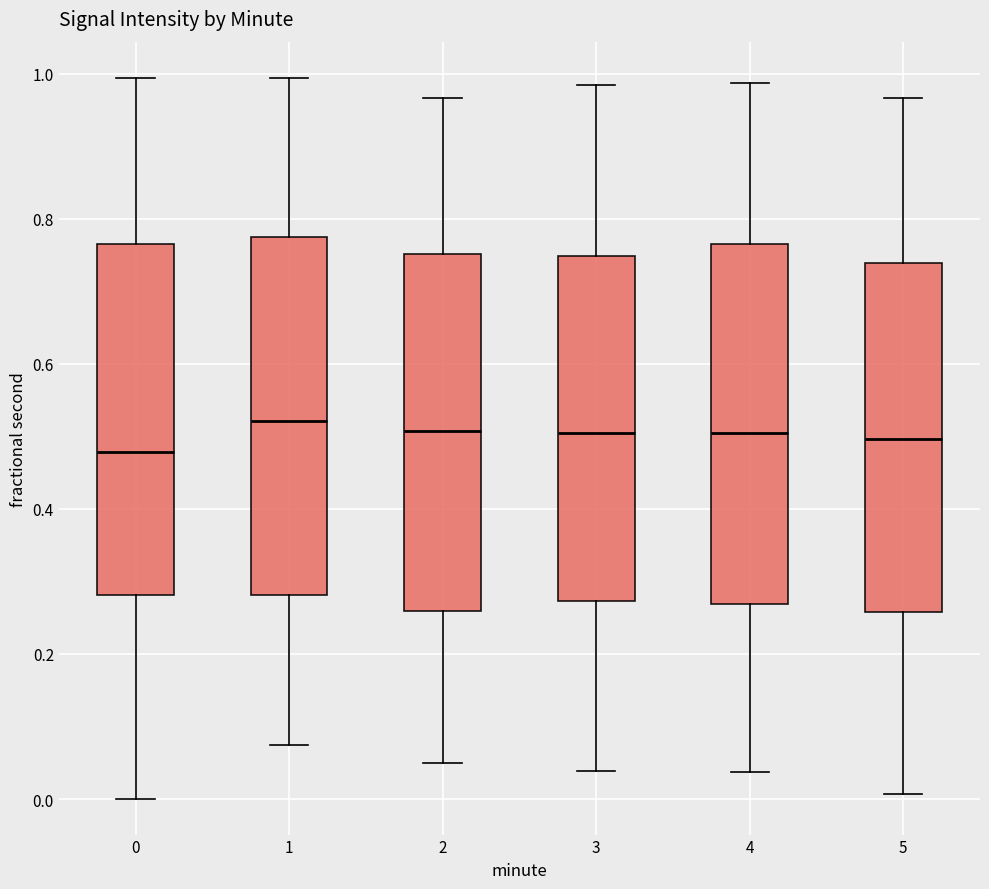

Reading left to right, read every box against the y-axis: the position of its median line, the range the box covers, and the ends of its whiskers. The values are not printed on the chart, so give them approximately, as read against the axis.

0: median 0.48, box 0.28 to 0.76, whiskers 0.00 to 1.00
1: median 0.52, box 0.28 to 0.78, whiskers 0.08 to 1.00
2: median 0.50, box 0.26 to 0.76, whiskers 0.04 to 0.96
3: median 0.50, box 0.28 to 0.74, whiskers 0.04 to 0.98
4: median 0.50, box 0.26 to 0.76, whiskers 0.04 to 0.98
5: median 0.50, box 0.26 to 0.74, whiskers 0.00 to 0.96